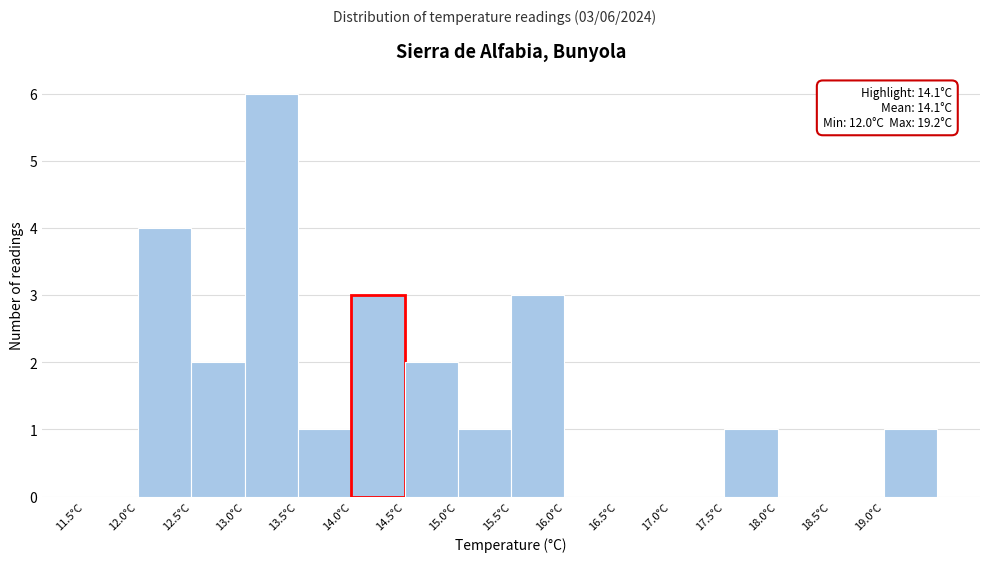

Over which range of the x-axis is the bar tallest?

13.0 to 13.5